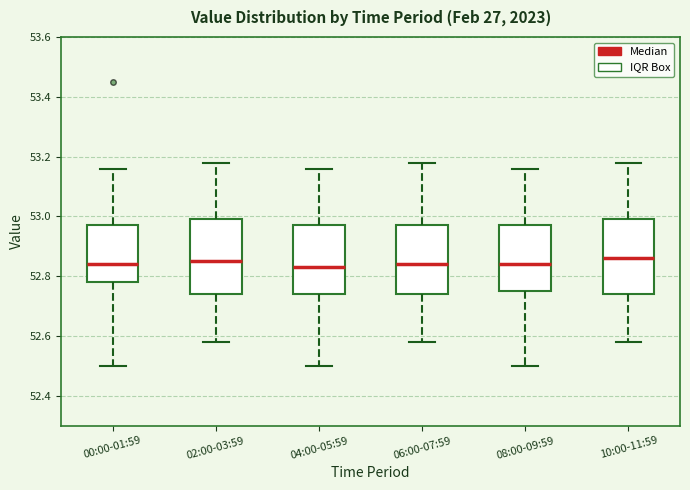

Reading left to right, read every box against the y-axis: the position of its median line, the range the box covers, and the ends of its whiskers. The values are not printed on the chart, so give them approximately, as read against the axis.

00:00-01:59: median 52.84, box 52.78 to 52.98, whiskers 52.50 to 53.16
02:00-03:59: median 52.86, box 52.74 to 53.00, whiskers 52.58 to 53.18
04:00-05:59: median 52.84, box 52.74 to 52.98, whiskers 52.50 to 53.16
06:00-07:59: median 52.84, box 52.74 to 52.98, whiskers 52.58 to 53.18
08:00-09:59: median 52.84, box 52.76 to 52.98, whiskers 52.50 to 53.16
10:00-11:59: median 52.86, box 52.74 to 53.00, whiskers 52.58 to 53.18